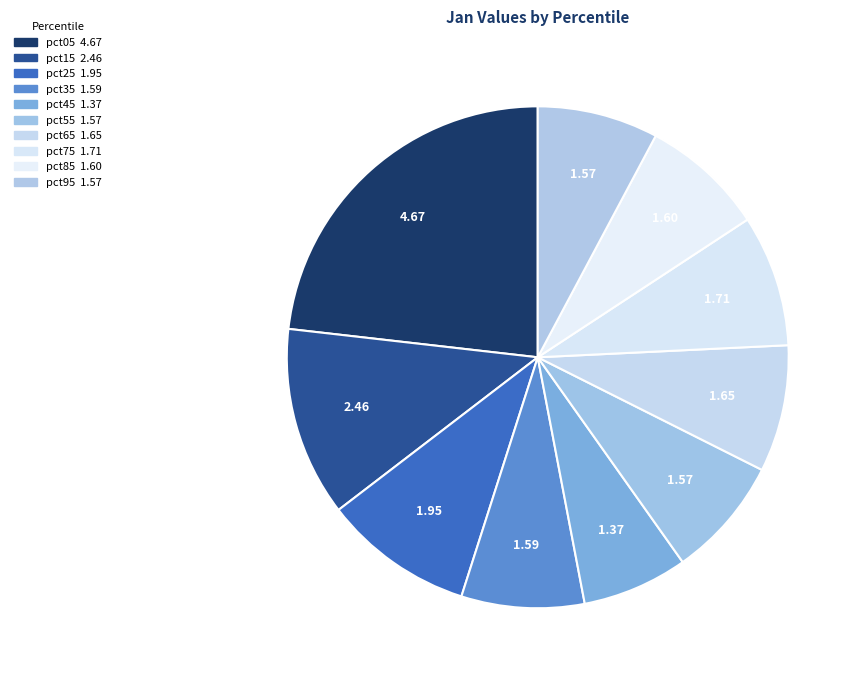

To the nearest percent, what is the average slice percentage?

10%